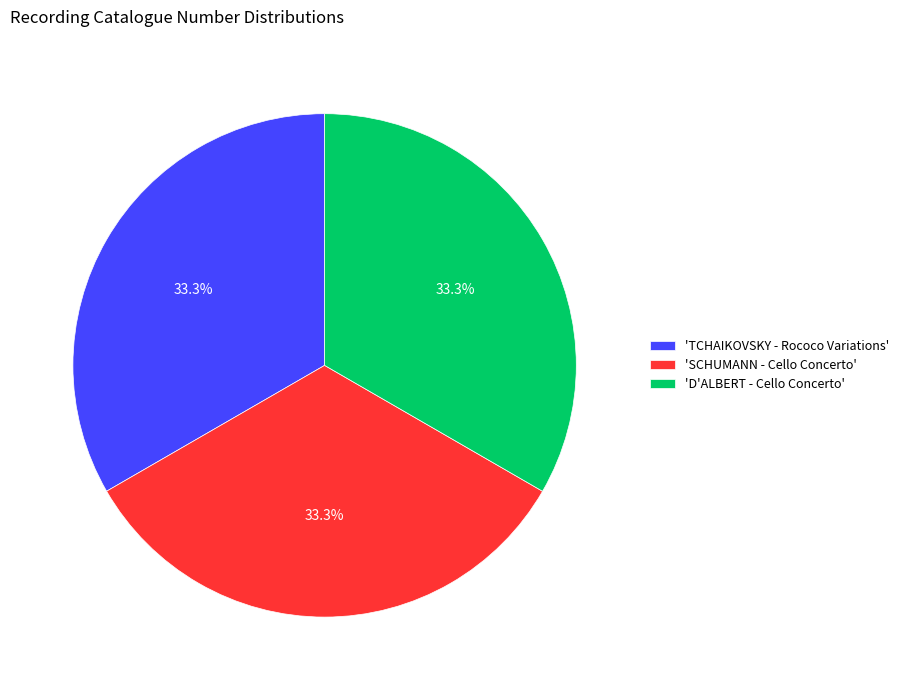

Combined, what portion of the pie is 'TCHAIKOVSKY - Rococo Variations' and 'D'ALBERT - Cello Concerto'?

66.7%